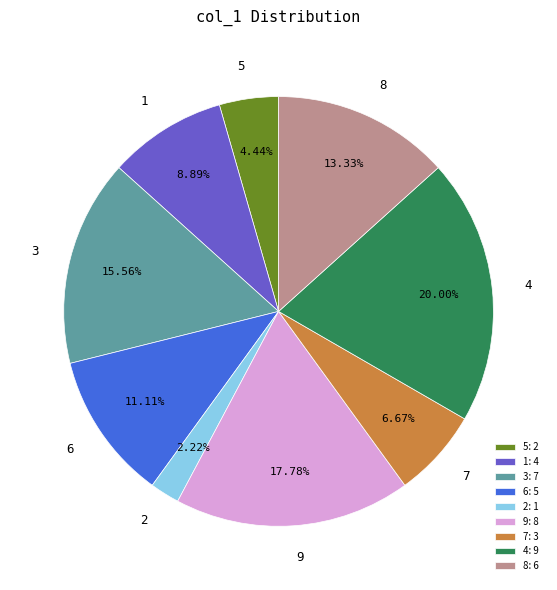

What portion of the pie excludes 7?

93.3%